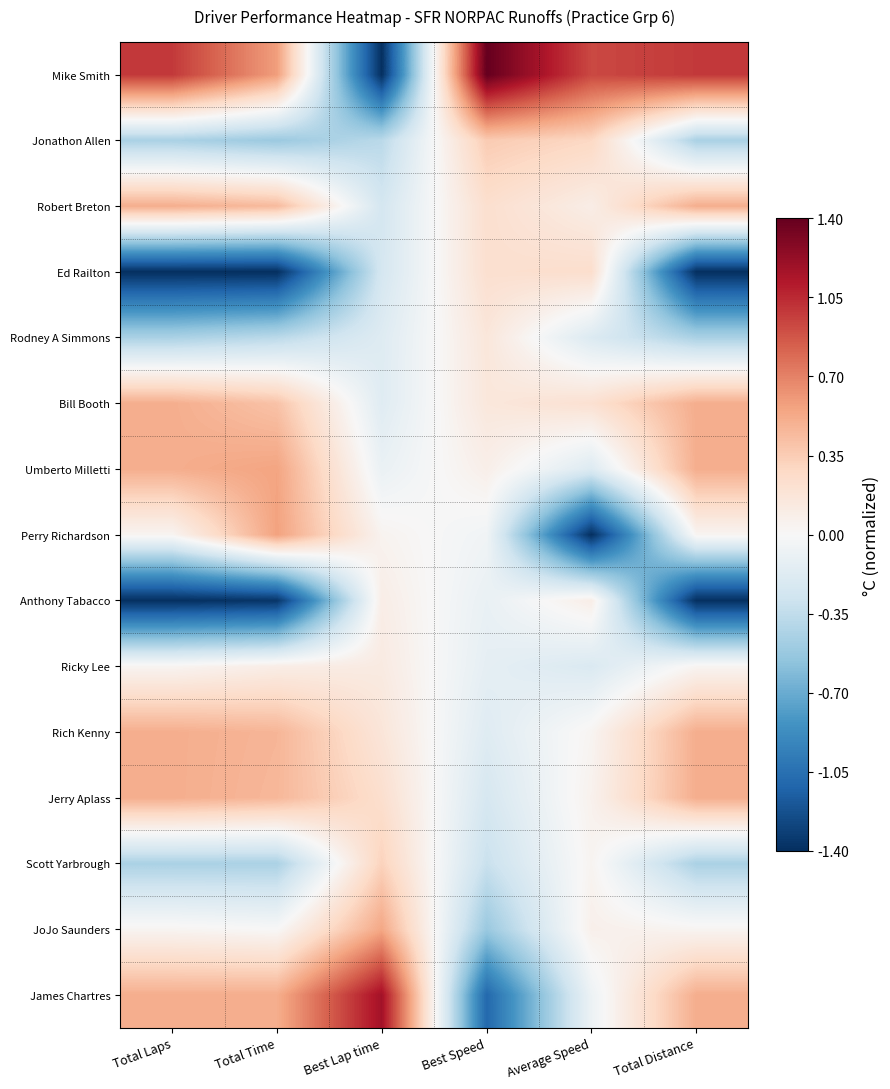

What is the smallest value displayed?

-1.4